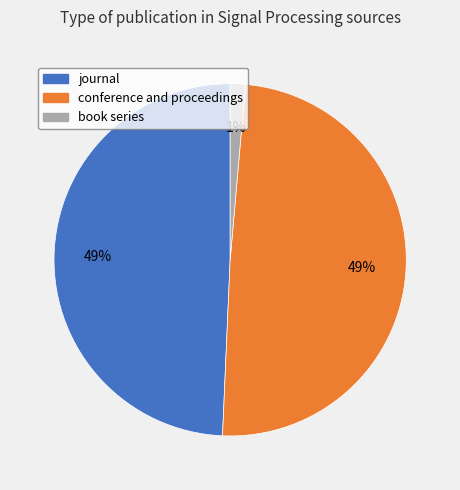

Combined, do book series and conference and proceedings account for over 50%?

Yes